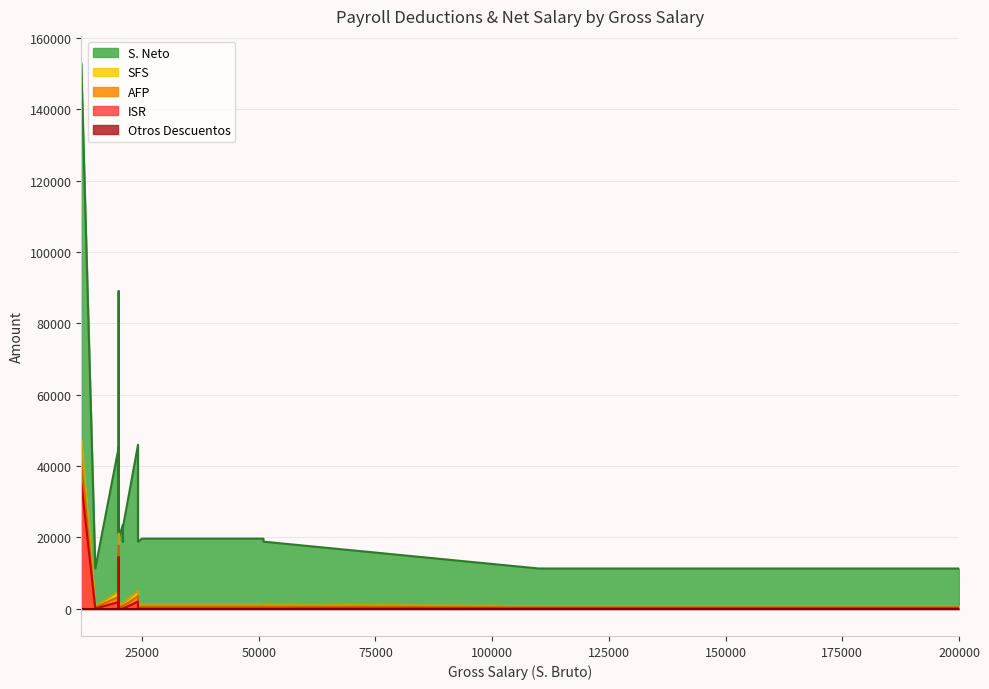

Where does the AFP series first go above 599?

12000